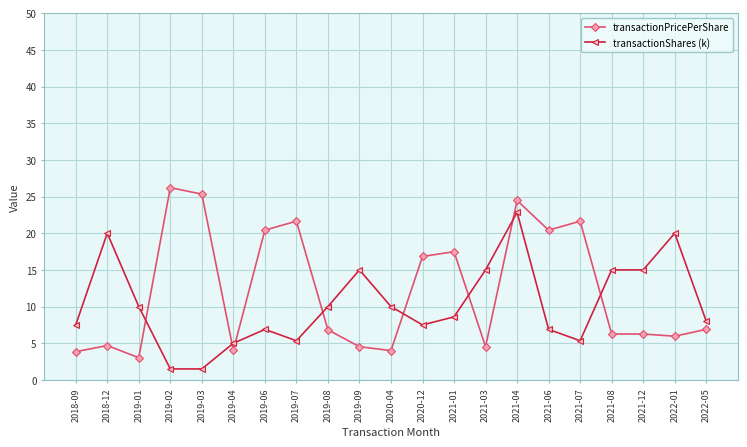

What is the label of the 3rd point from the left?

2019-01